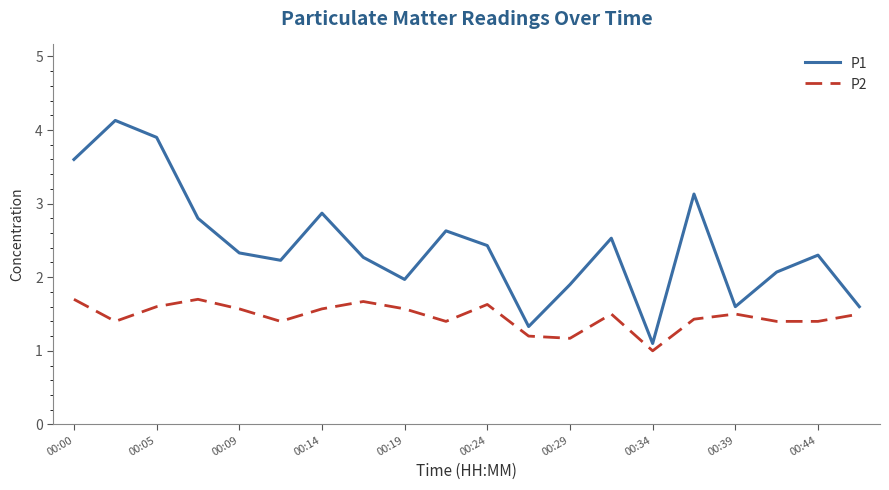

True or false: P2 has more than 1 interior local peaks.

True